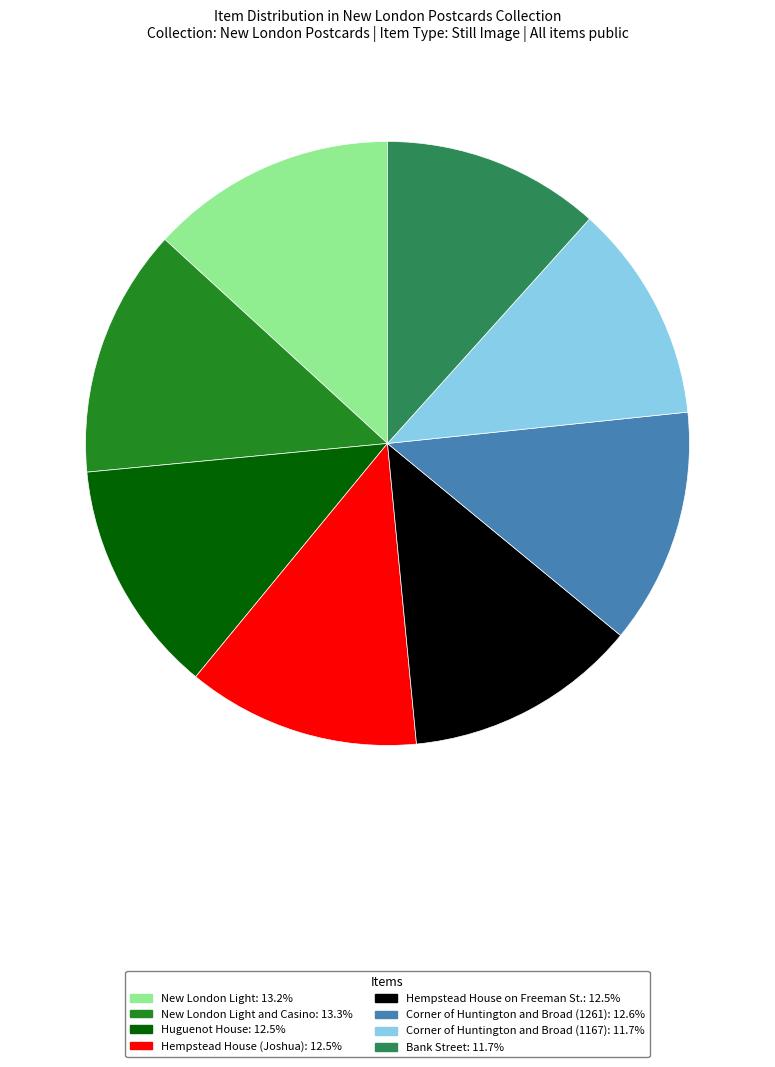

Is the sum of New London Light and Casino: 13.3% and Huguenot House: 12.5% greater than half?

No